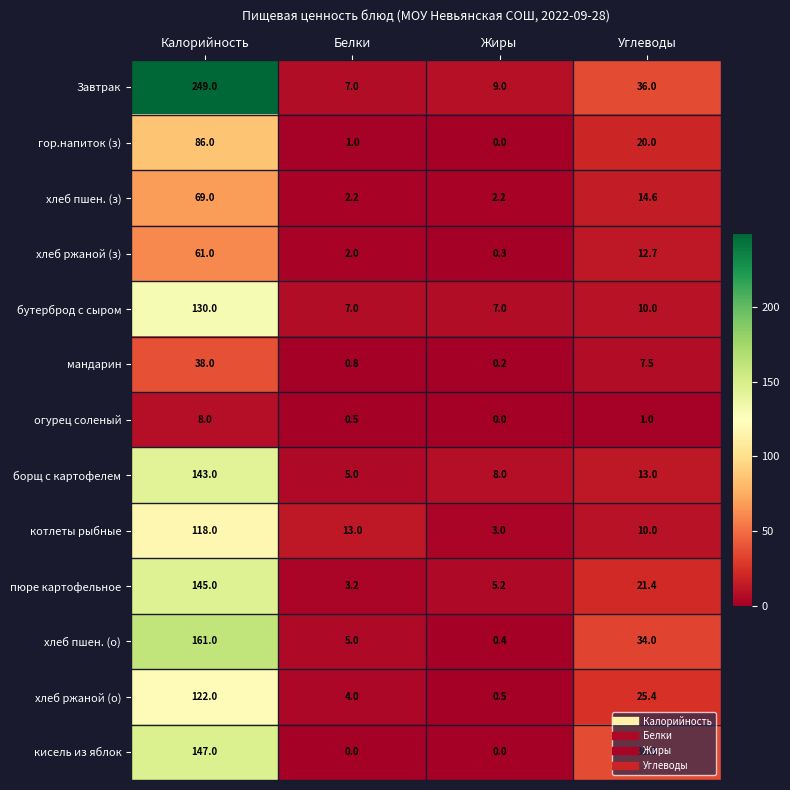

Rank the series by their maximum value, from highest to lowest.

Завтрак, хлеб пшен. (о), кисель из яблок, пюре картофельное, борщ с картофелем, бутерброд с сыром, хлеб ржаной (о), котлеты рыбные, гор.напиток (з), хлеб пшен. (з), хлеб ржаной (з), мандарин, огурец соленый